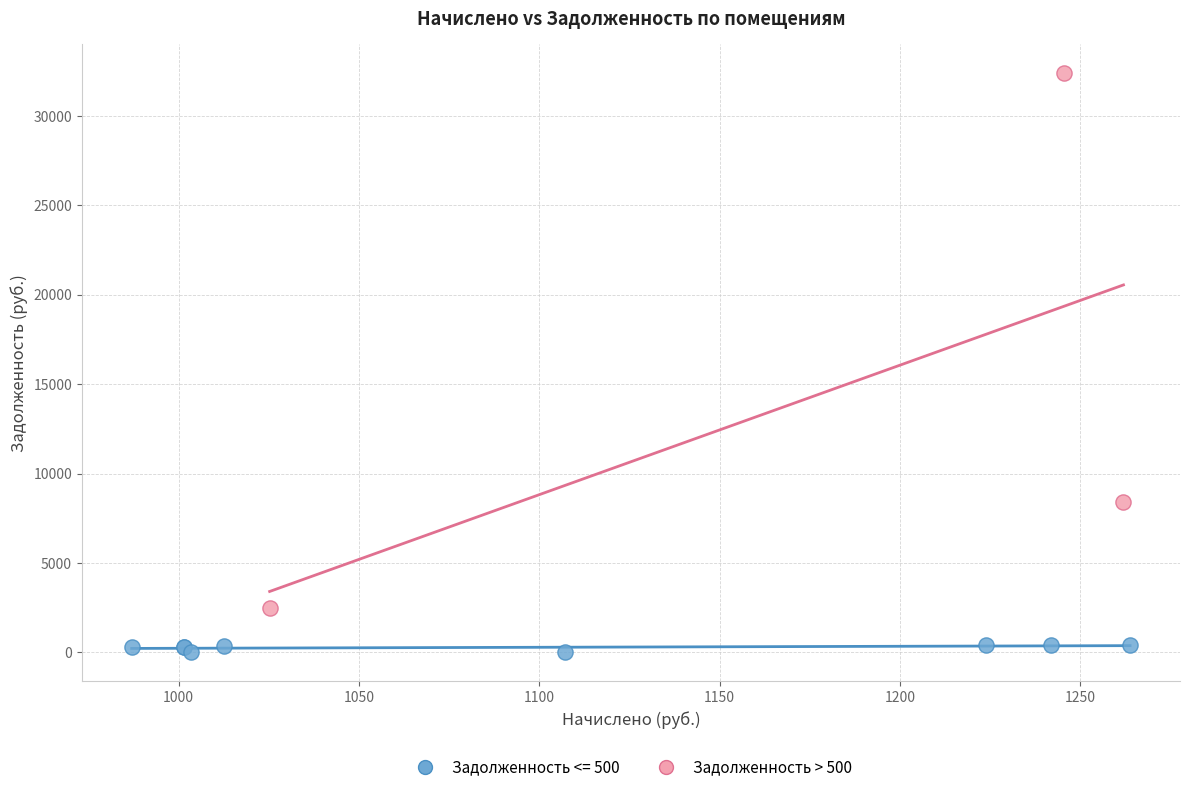

Which series reaches the maximum Y coordinate?

Задолженность > 500